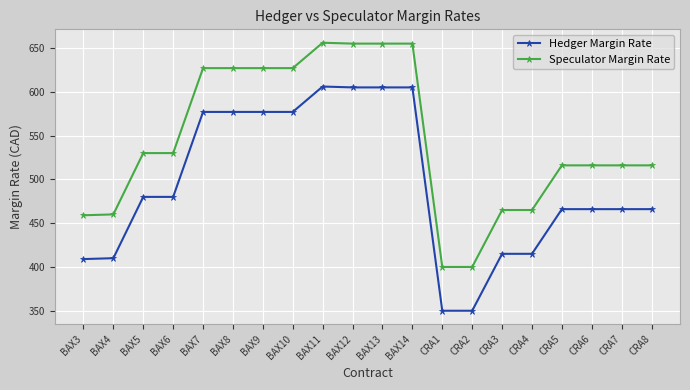

At CRA5, list the series in order from largest to smallest.

Speculator Margin Rate, Hedger Margin Rate